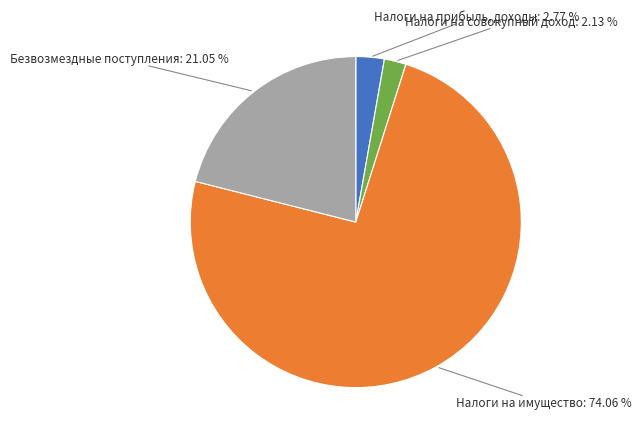

What is the smallest slice in the pie chart?

Налоги на совокупный доход